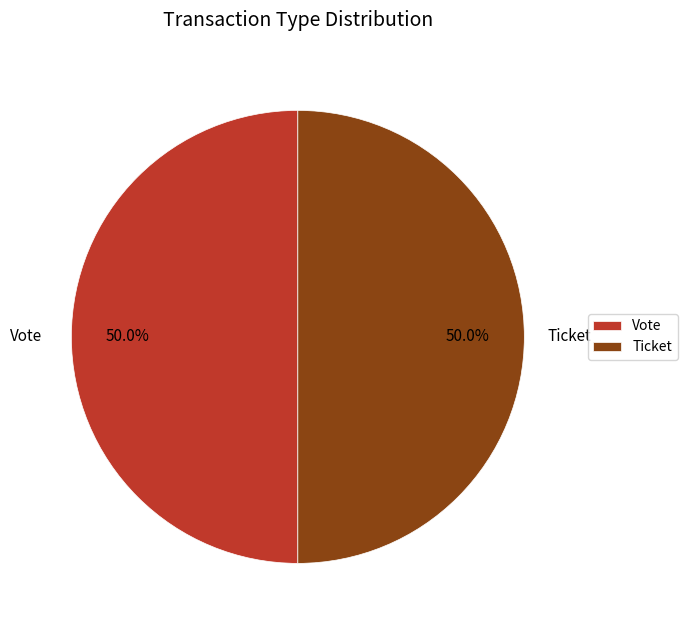

Is the sum of Vote and Ticket greater than half?

Yes